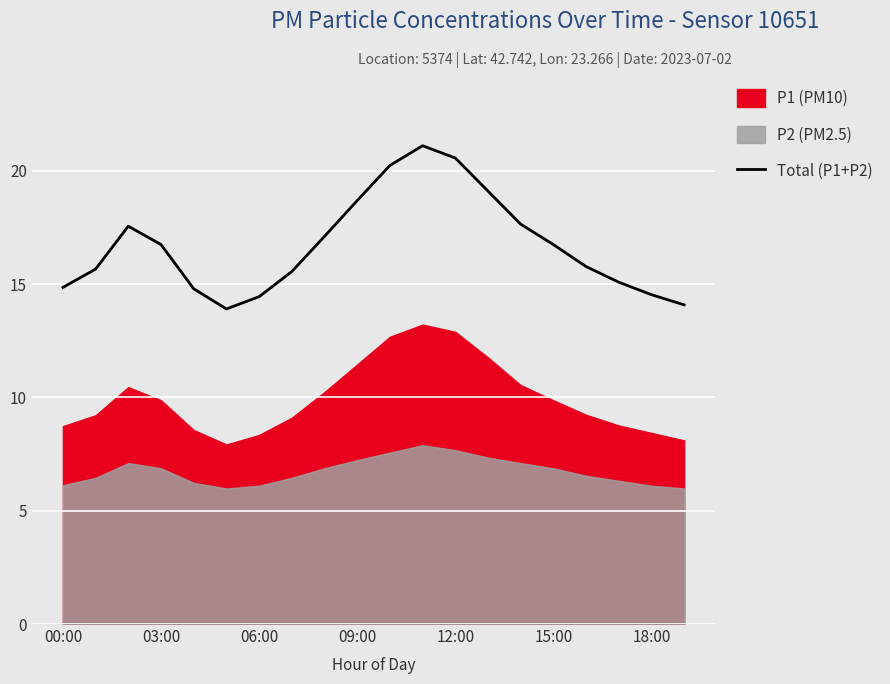

At which category does the chart reach its peak across all series?

11